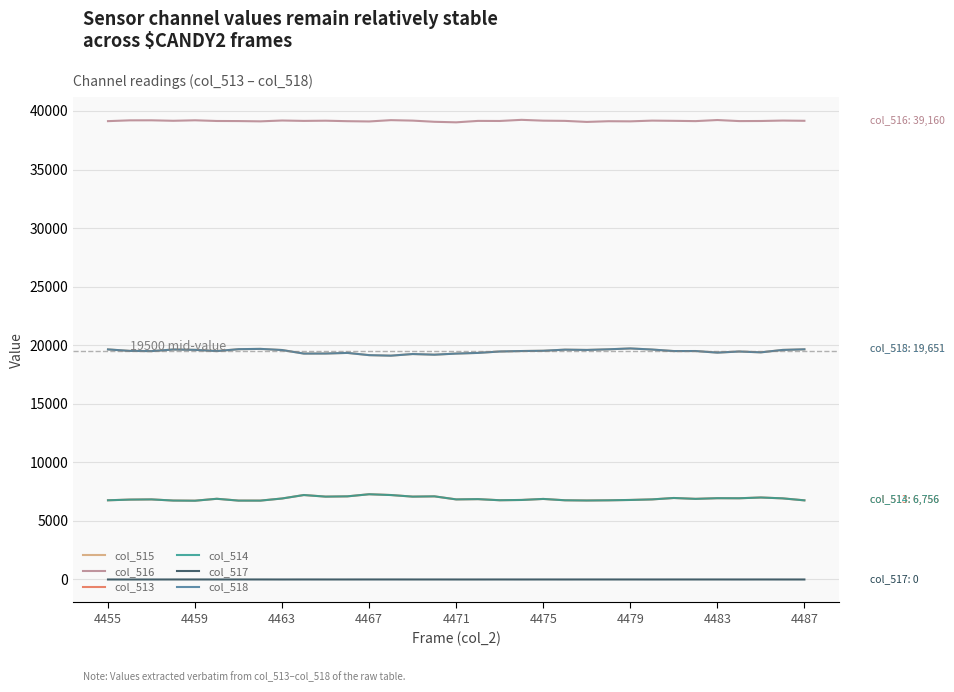

Reading left to right, extract all data points from this chart.

col_515: 19642	19516	19496	19635	19605	19501	19662	19687	19590	19286	19291	19344	19153	19108	19248	19192	19286	19344	19464	19504	19527	19622	19597	19651	19725	19632	19501	19504	19368	19464	19392	19598	19651
col_516: 39131	39199	39202	39161	39203	39144	39137	39113	39185	39151	39169	39127	39104	39216	39176	39076	39030	39151	39145	39242	39172	39153	39065	39124	39113	39176	39157	39133	39226	39136	39143	39181	39160
col_513: 6762	6820	6837	6739	6727	6890	6736	6735	6915	7211	7075	7098	7278	7211	7075	7098	6837	6860	6766	6789	6877	6762	6745	6760	6790	6837	6958	6884	6941	6934	7000	6926	6756
col_514: 6762	6820	6837	6739	6725	6889	6734	6733	6915	7209	7074	7098	7276	7209	7074	7098	6837	6860	6765	6789	6876	6762	6744	6759	6789	6837	6957	6883	6940	6934	6999	6926	6756
col_517: 0	0	0	1	2	1	2	2	0	2	1	1	2	2	1	1	0	0	1	0	1	0	1	1	1	0	1	1	1	0	1	0	0
col_518: 19642	19516	19496	19635	19605	19501	19662	19687	19590	19286	19291	19344	19153	19108	19248	19192	19286	19344	19464	19504	19527	19622	19597	19651	19725	19632	19501	19504	19368	19464	19392	19598	19651